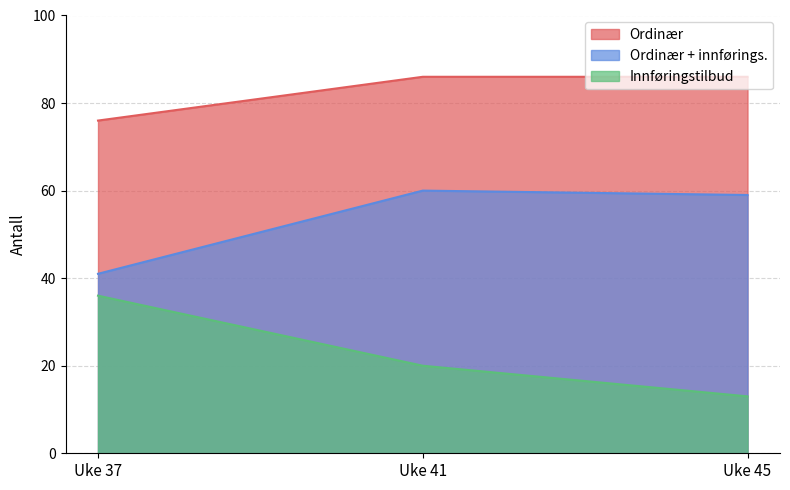

Reading left to right, list all the values displayed in this chart.

Ordinær: 76	86	86
Ordinær + innførings.: 41	60	59
Innføringstilbud: 36	20	13